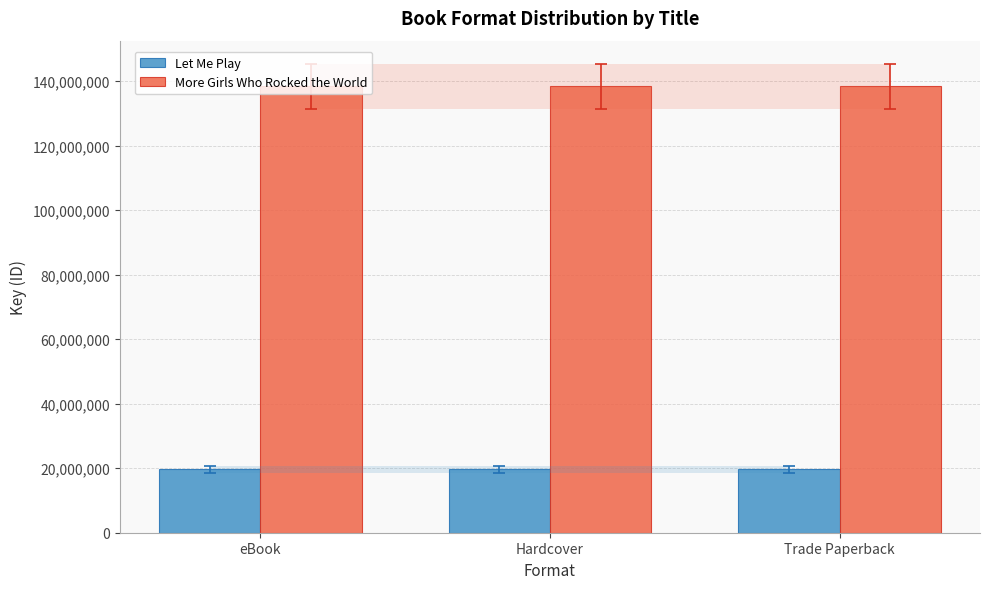

Is it true that More Girls Who Rocked the World equals 138370787 at Hardcover?

True